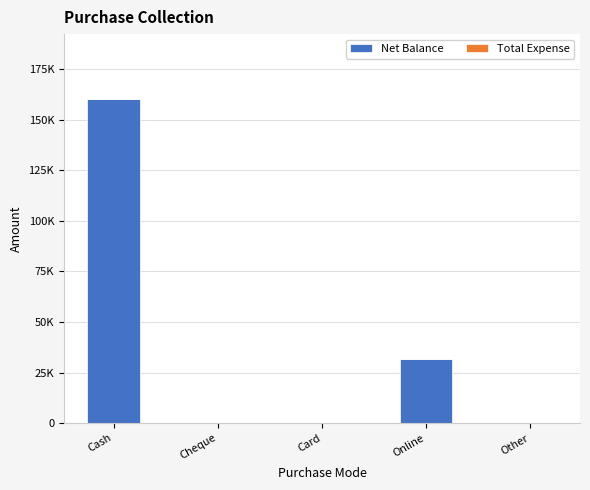

What is the label of the 1st bar from the left?

Cash